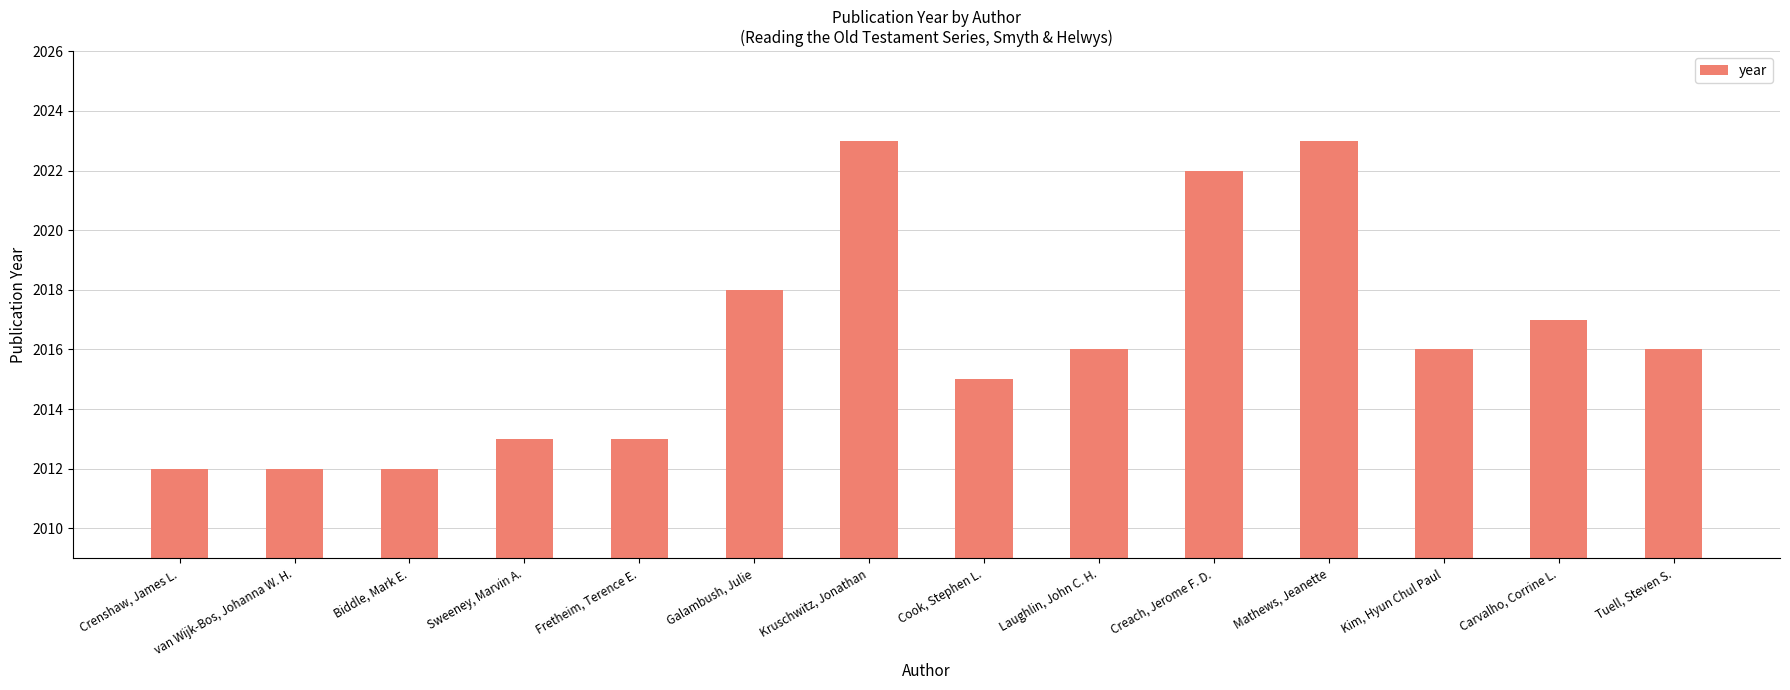

What is the smallest value displayed?

2012